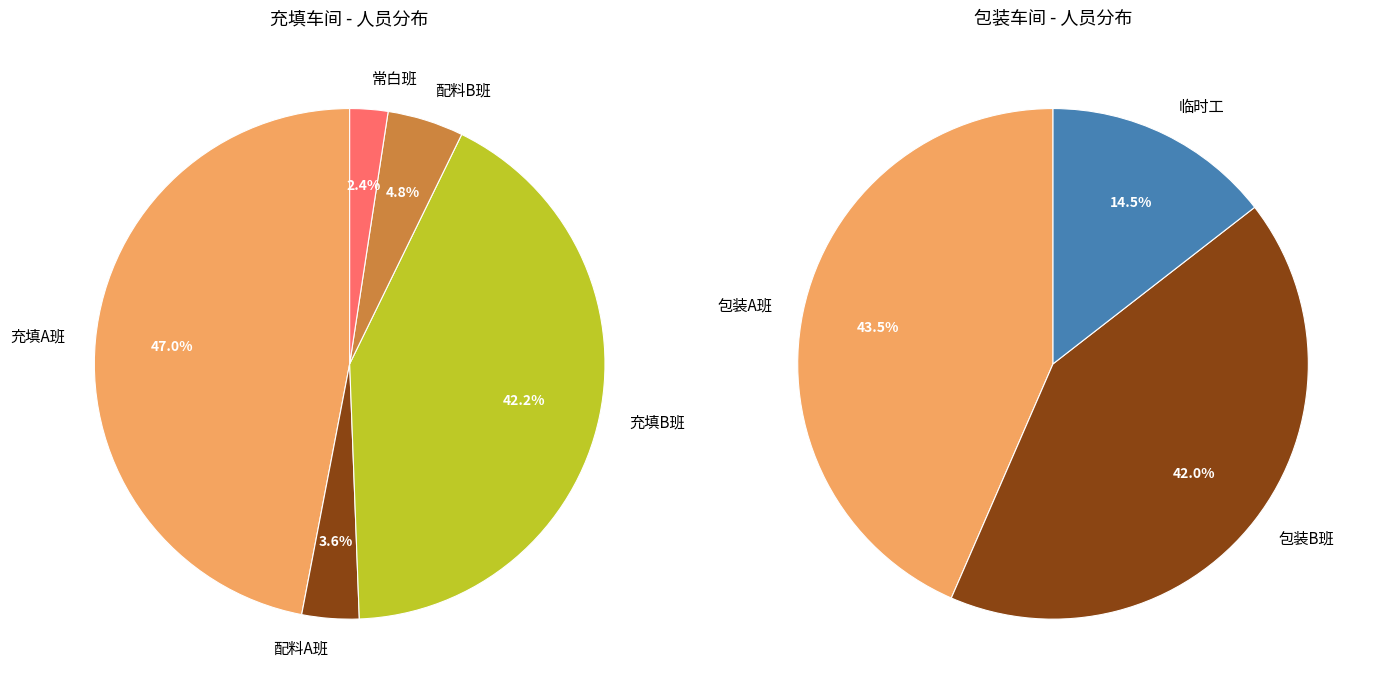

How much of the chart is everything except 充填A班?

53.0%